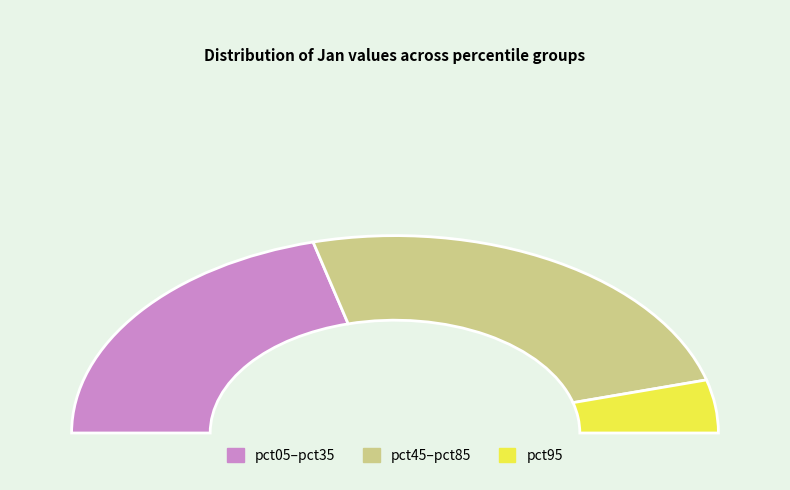

Does pct65 account for over 50% of the chart?

No